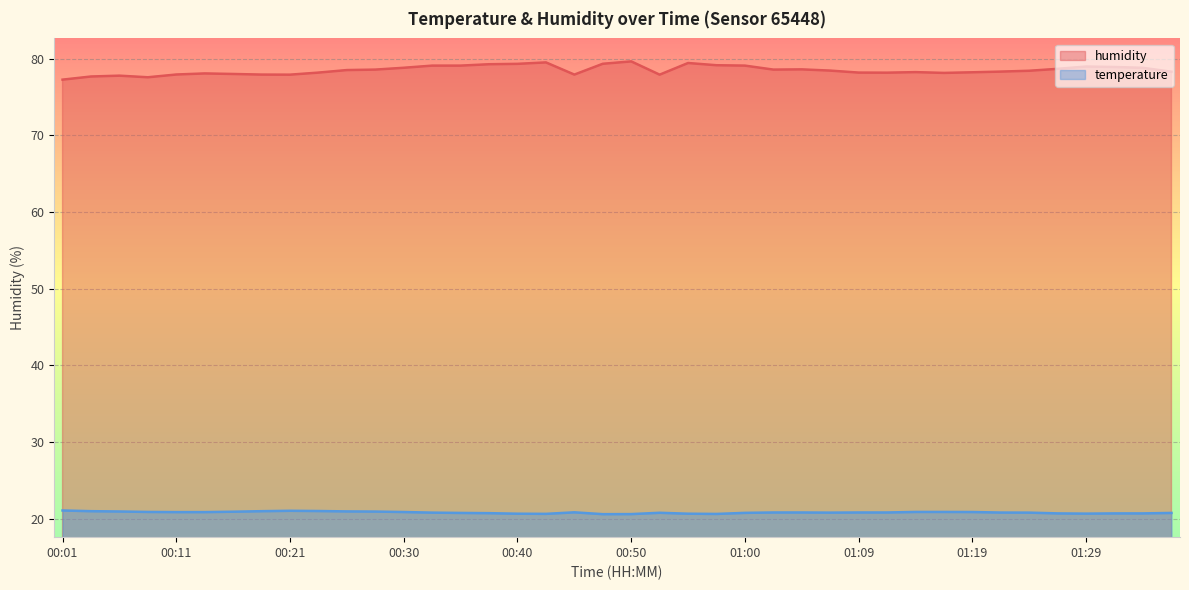

At which category is the sum across all series the highest?

00:50